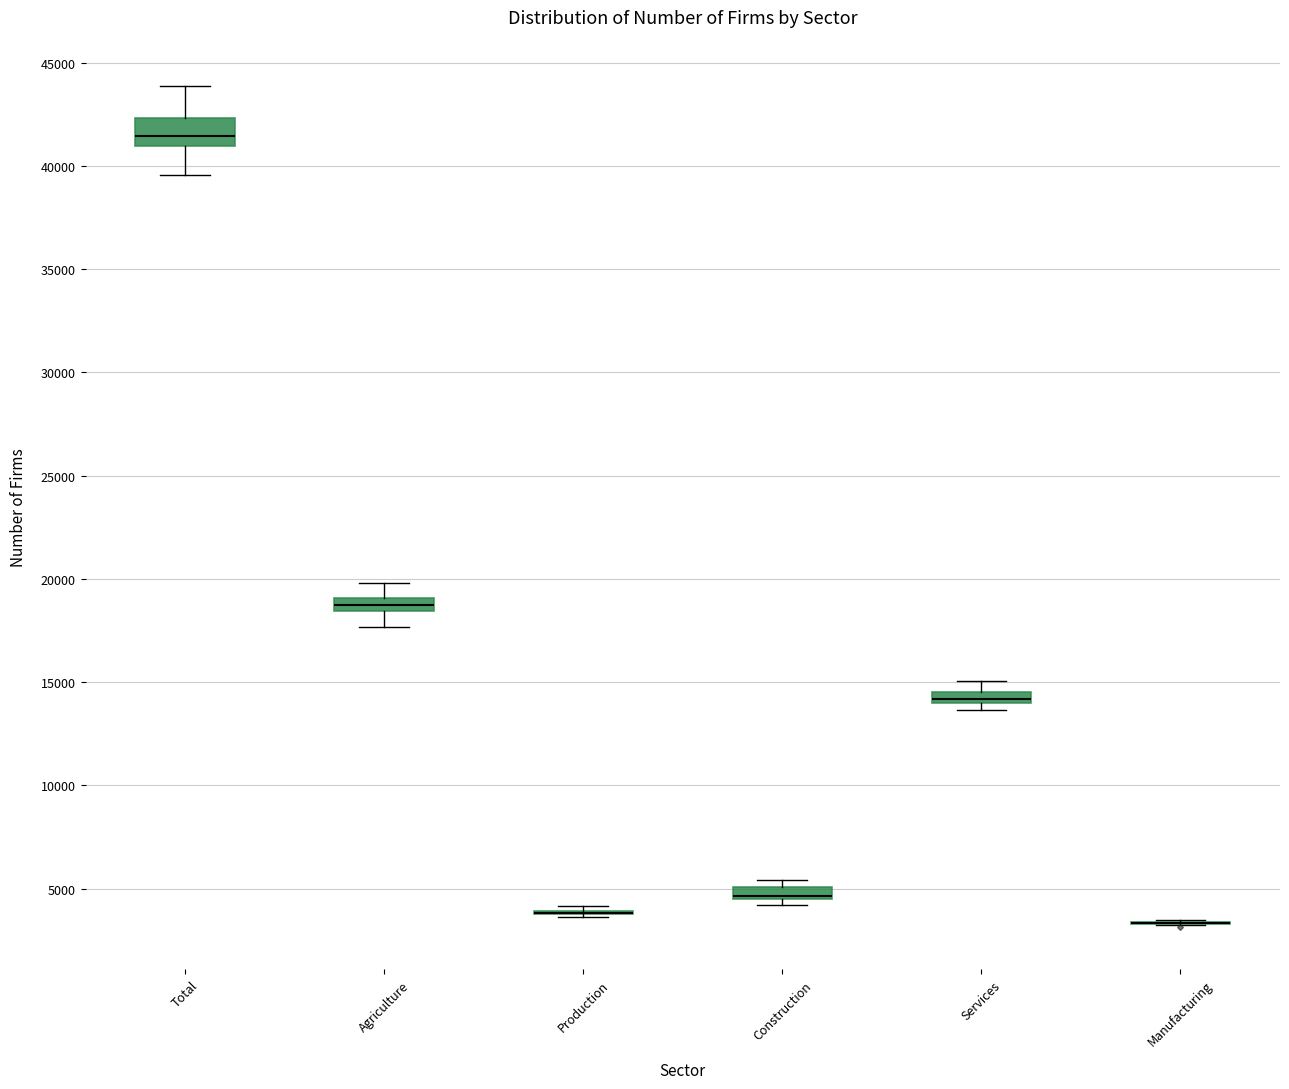

Where is the upper edge of the box for Construction on the y-axis? The values are not printed on the chart, so give them approximately, as read against the axis.

5000